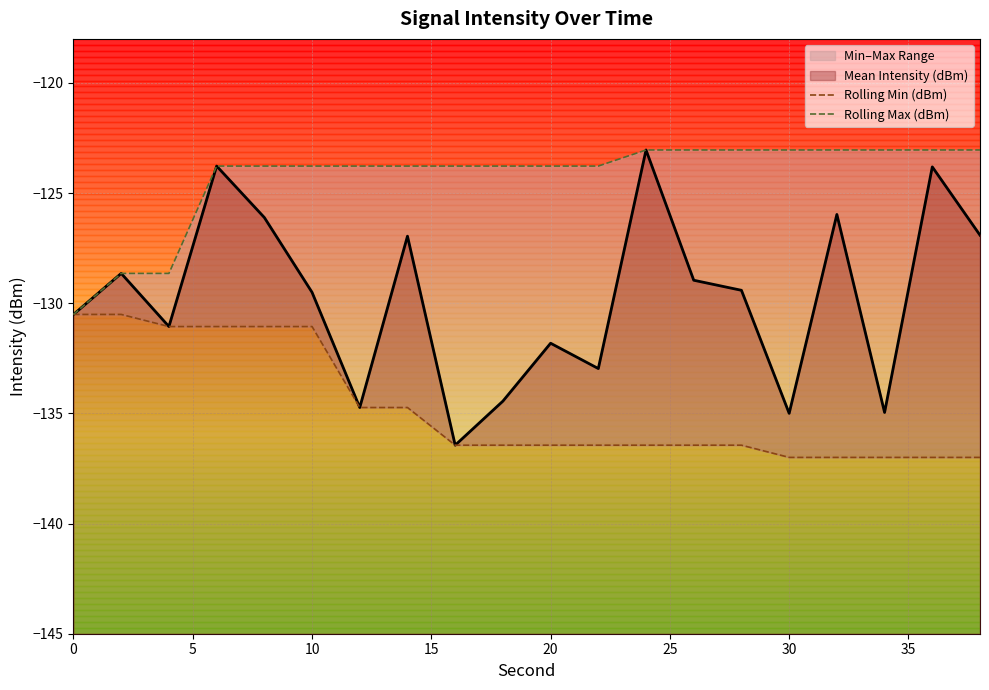

What is the lowest value of the Mean Intensity (dBm) series?

-136.4